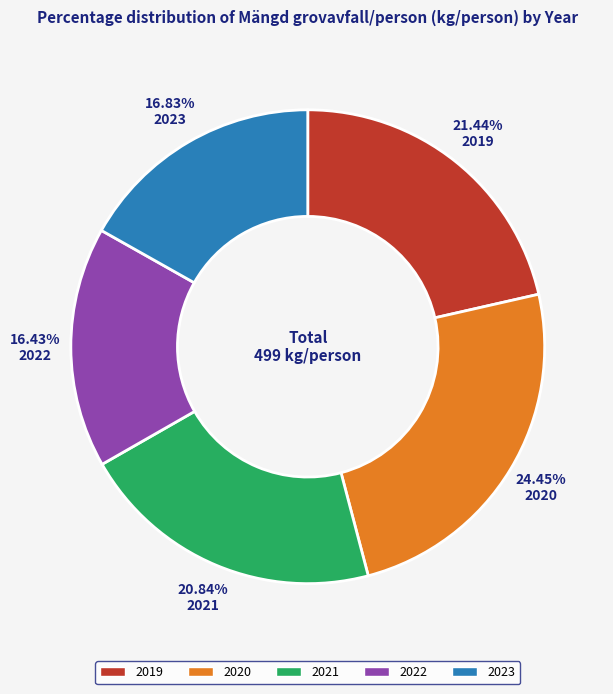

What is the ratio of the value at 2020 to the value at 2023?

1.5